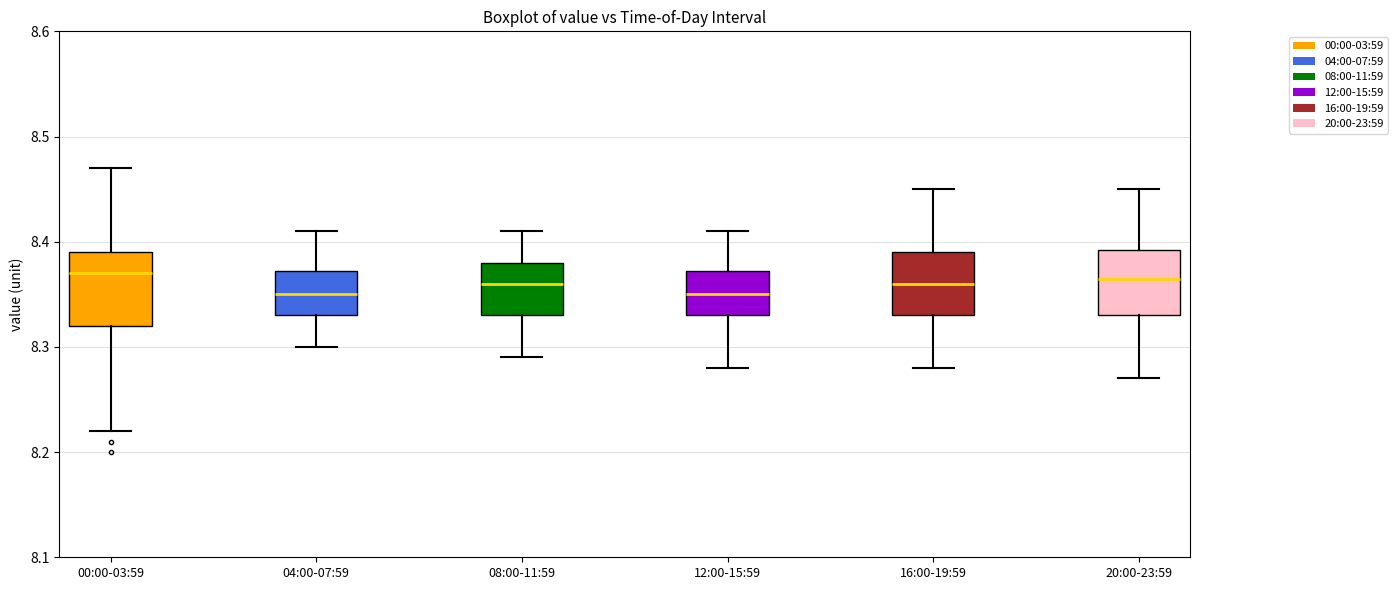

Reading left to right, read every box against the y-axis: the position of its median line, the range the box covers, and the ends of its whiskers. The values are not printed on the chart, so give them approximately, as read against the axis.

00:00-03:59: median 8.37, box 8.32 to 8.39, whiskers 8.22 to 8.47
04:00-07:59: median 8.35, box 8.33 to 8.37, whiskers 8.30 to 8.41
08:00-11:59: median 8.36, box 8.33 to 8.38, whiskers 8.29 to 8.41
12:00-15:59: median 8.35, box 8.33 to 8.37, whiskers 8.28 to 8.41
16:00-19:59: median 8.36, box 8.33 to 8.39, whiskers 8.28 to 8.45
20:00-23:59: median 8.37, box 8.33 to 8.39, whiskers 8.27 to 8.45